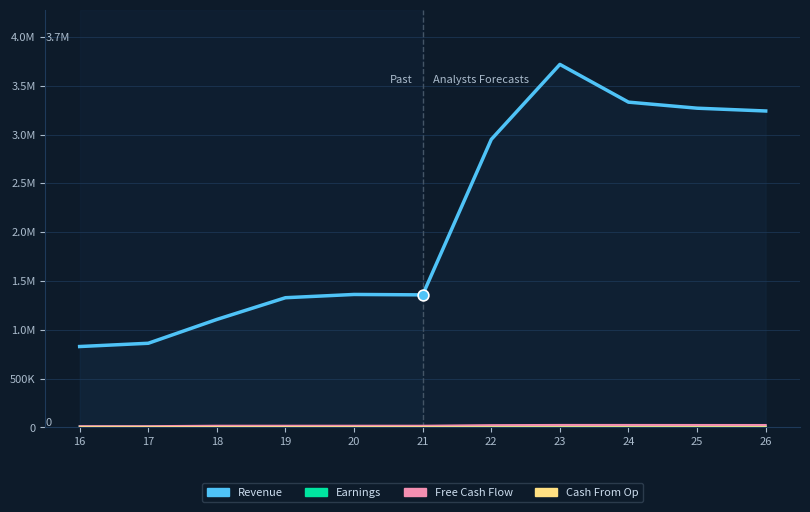

Is this an area chart (filled region under the line)?

Yes